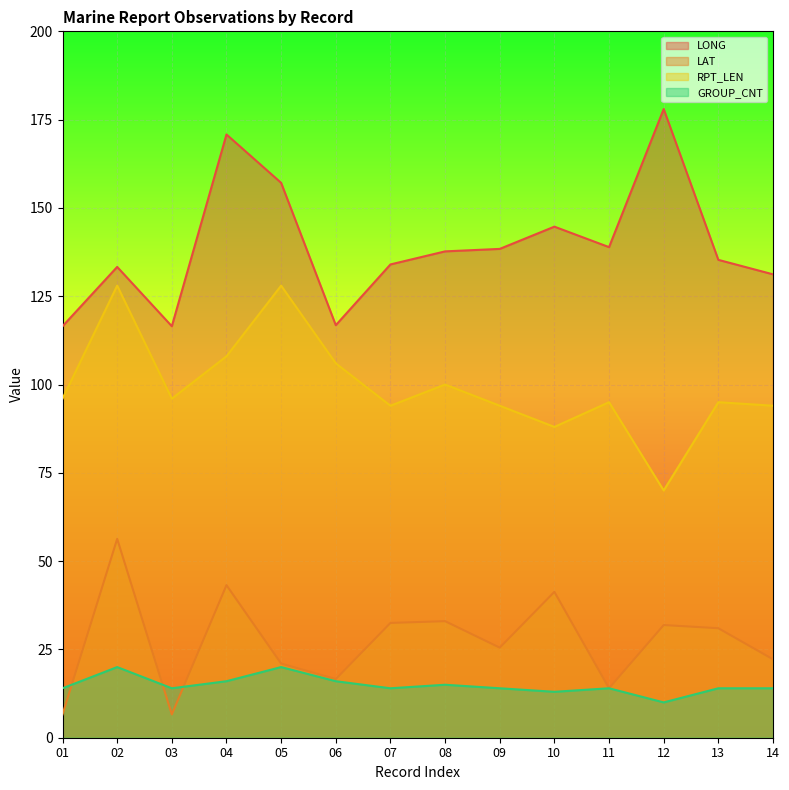

What is the value of the LAT point at the 12th from the left?

31.9